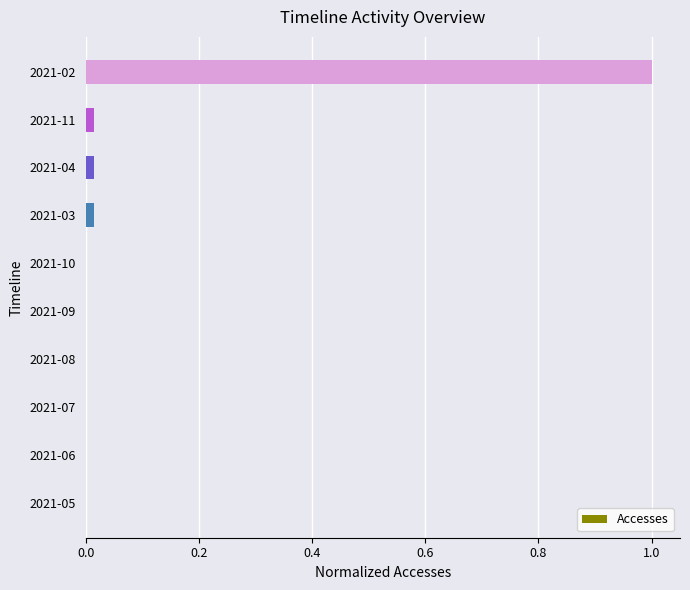

What is the sum of all values?

1.0